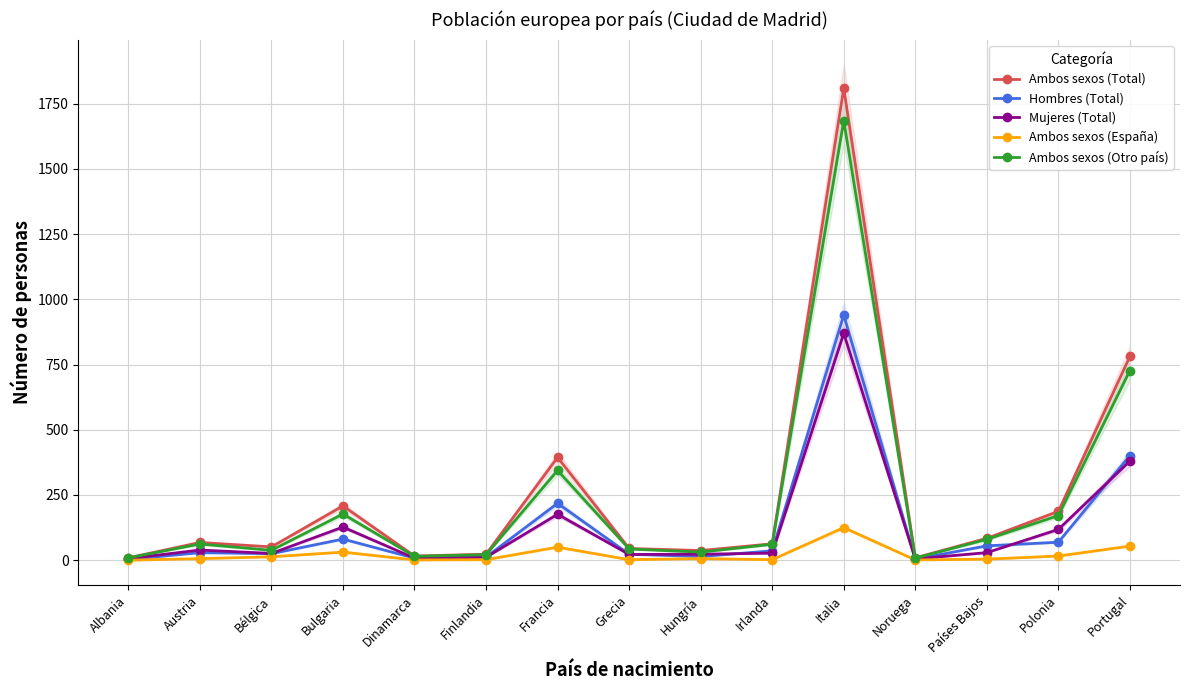

Is this an area chart (filled region under the line)?

No